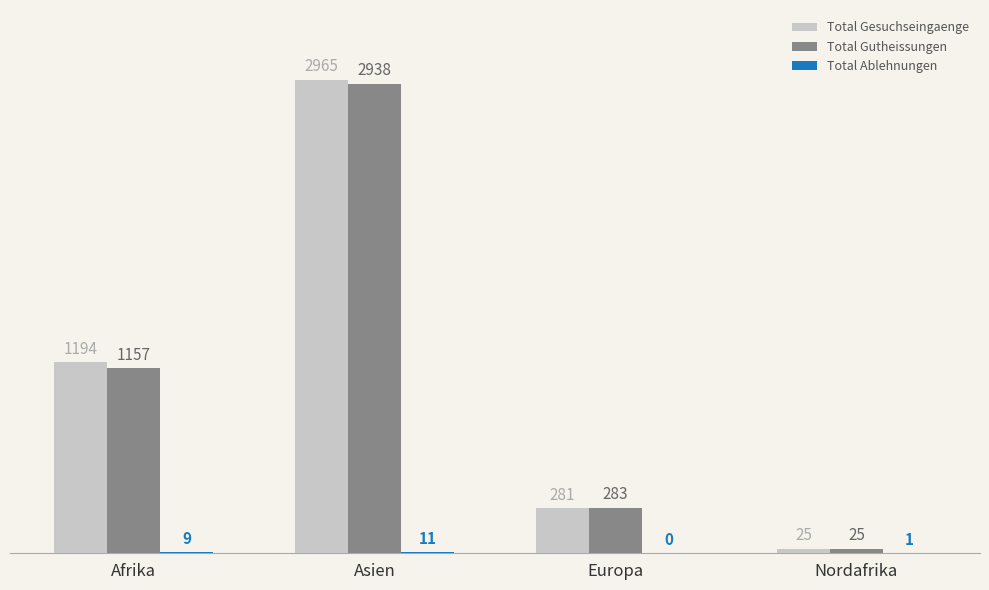

What is the maximum value shown in the chart?

2965